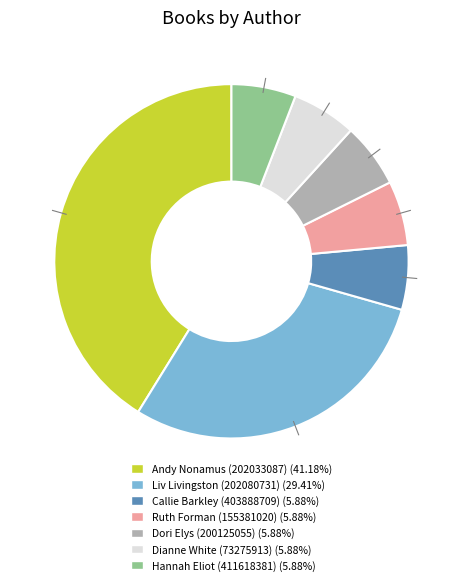

How many slices are in this pie chart?

7